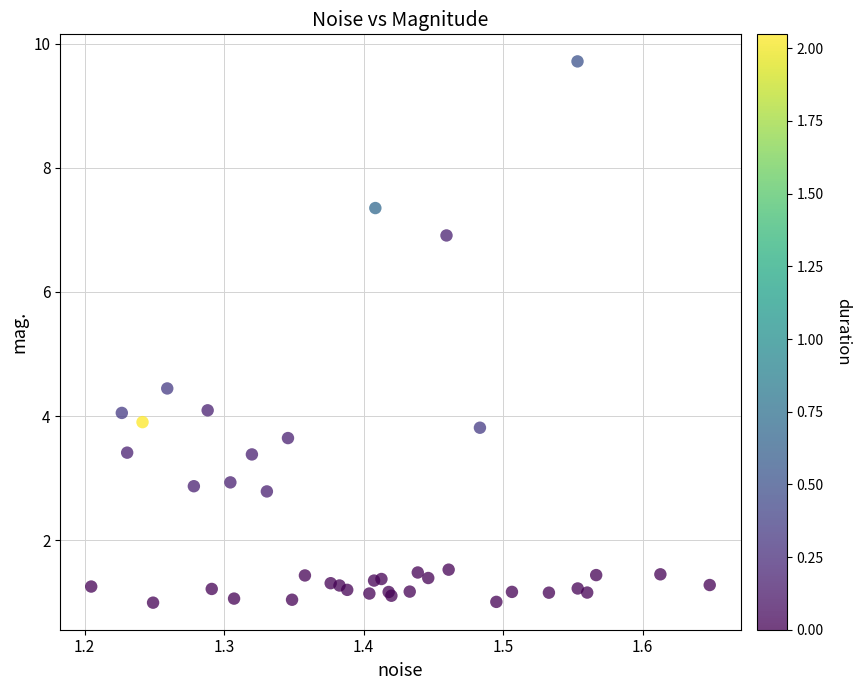

What Y value in the scatter plot is closest to 5?

4.4